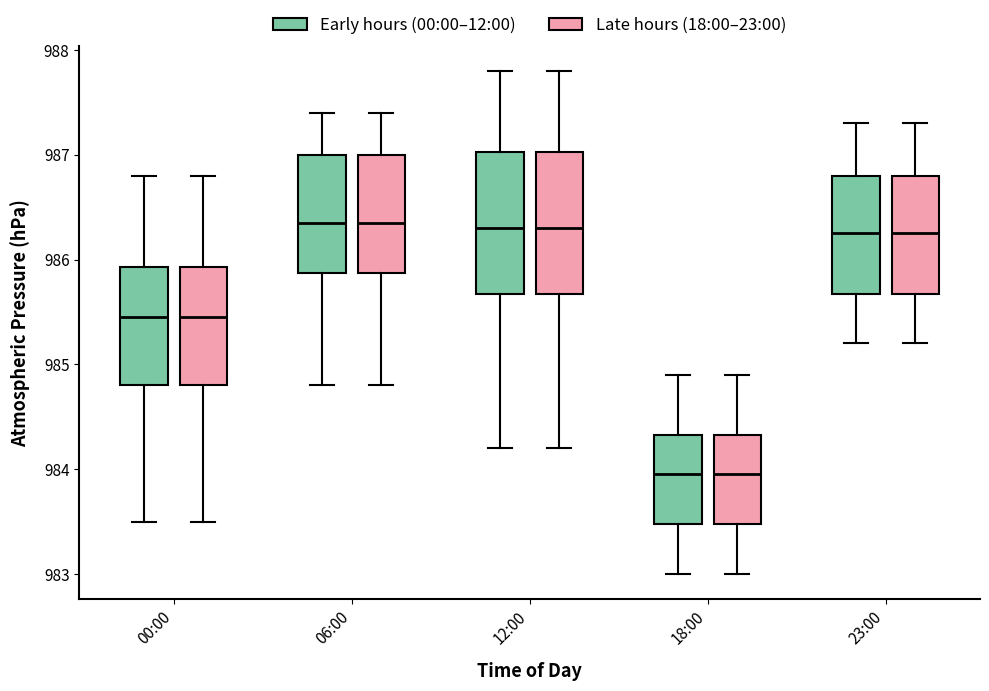

Where is the lower edge of the box for 23:00 (Early hours (00:00–12:00)) on the y-axis? The values are not printed on the chart, so give them approximately, as read against the axis.

985.7